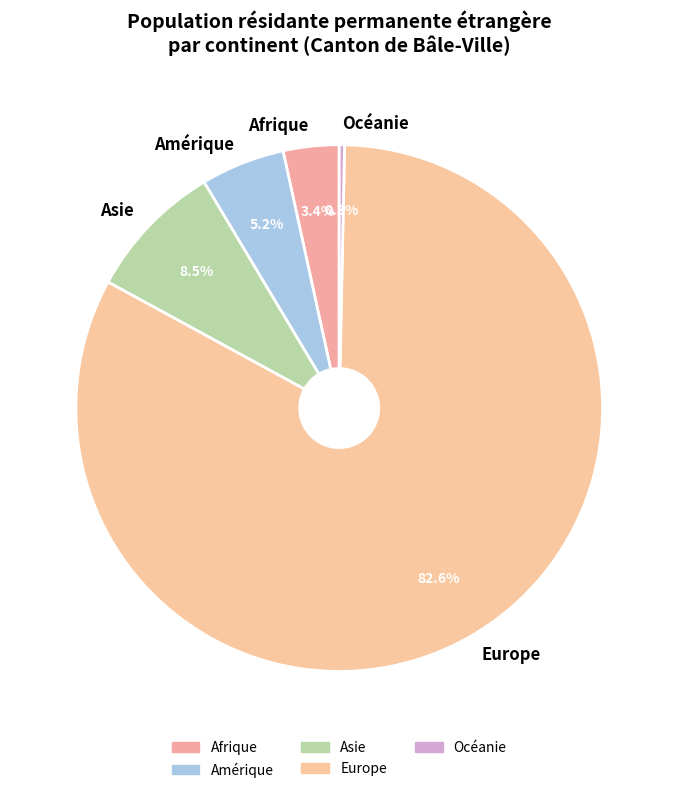

To the nearest percent, what is the average slice percentage?

20%